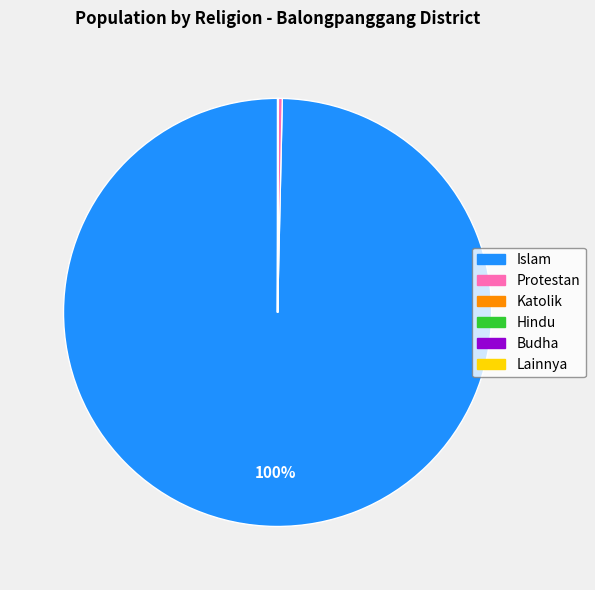

To the nearest percent, what portion does Islam represent?

100%